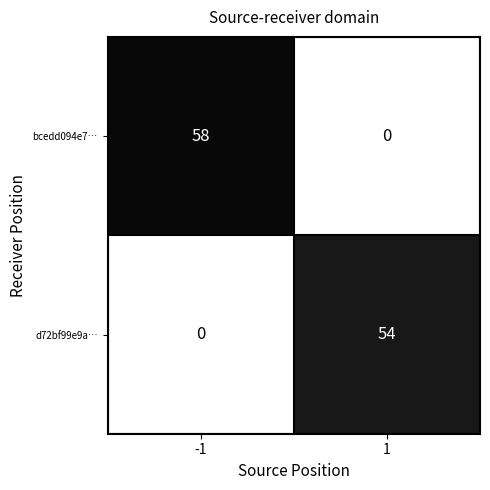

Reading left to right, extract all data points from this chart.

bcedd094e7…: -1=58	1=0
d72bf99e9a…: -1=0	1=54